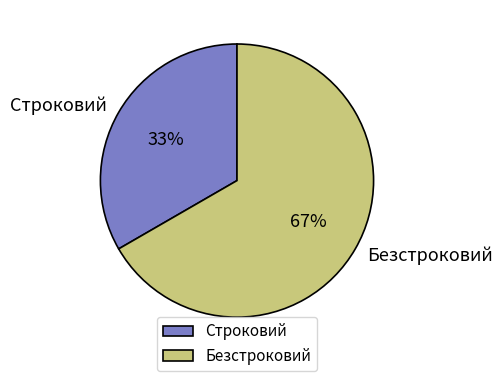

True or false: Безстроковий accounts for 60% of the total.

False